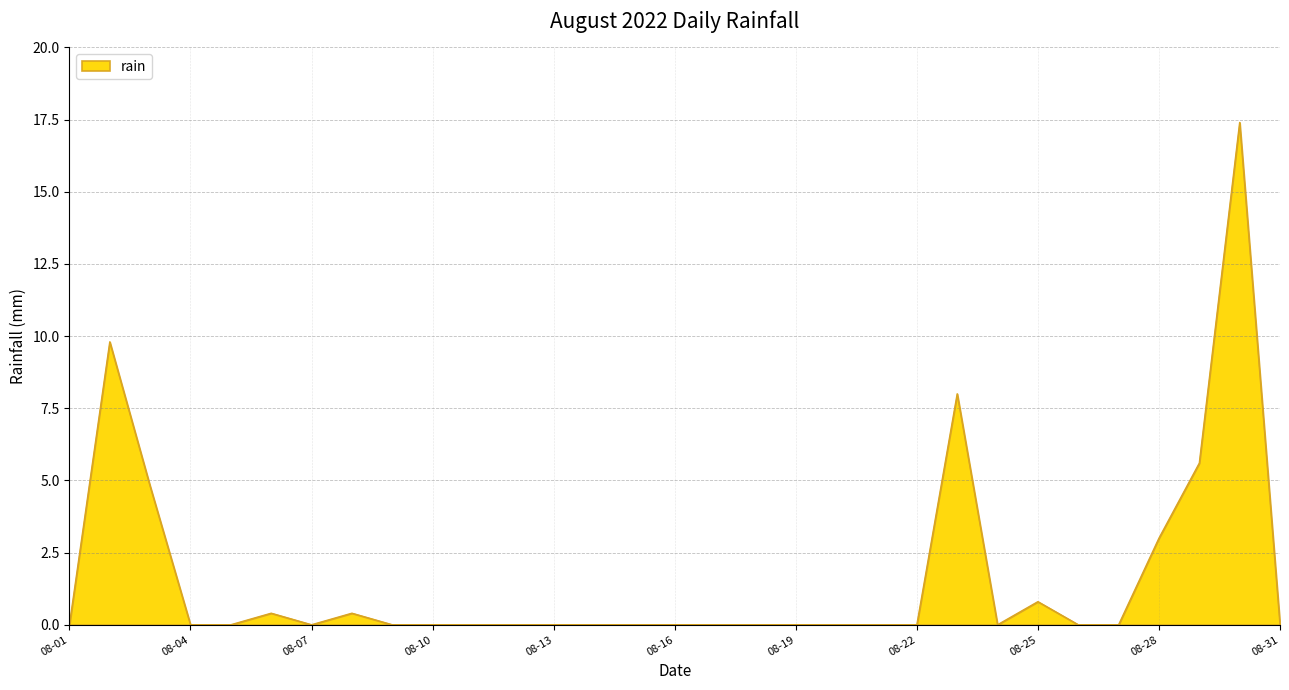

What is the difference between the maximum and minimum values?

17.4